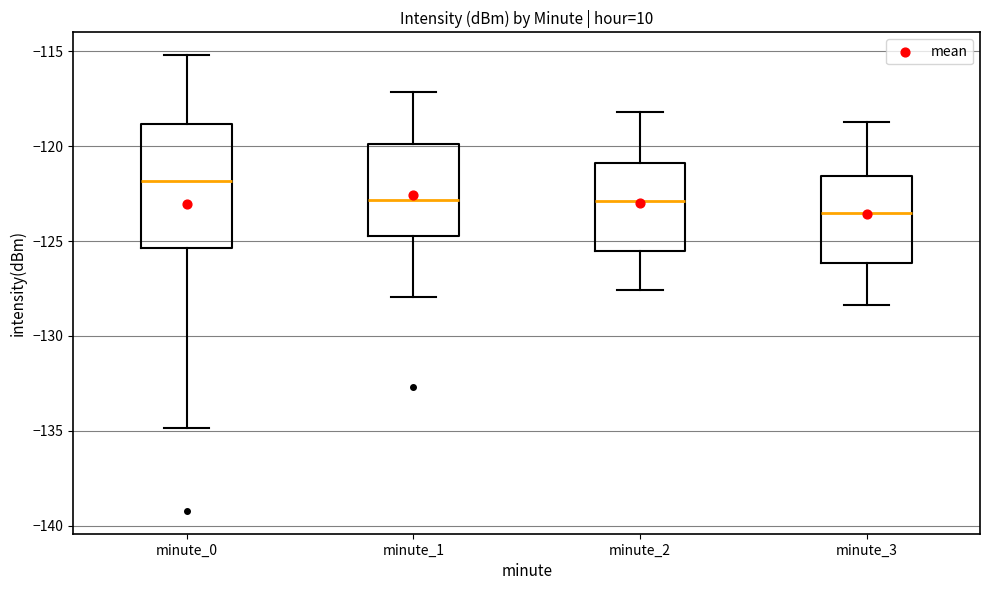

Reading left to right, read every box against the y-axis: the position of its median line, the range the box covers, and the ends of its whiskers. The values are not printed on the chart, so give them approximately, as read against the axis.

minute_0: median -122.0, box -125.5 to -119.0, whiskers -135.0 to -115.0
minute_1: median -123.0, box -124.5 to -120.0, whiskers -128.0 to -117.0
minute_2: median -123.0, box -125.5 to -121.0, whiskers -127.5 to -118.0
minute_3: median -123.5, box -126.0 to -121.5, whiskers -128.5 to -118.5